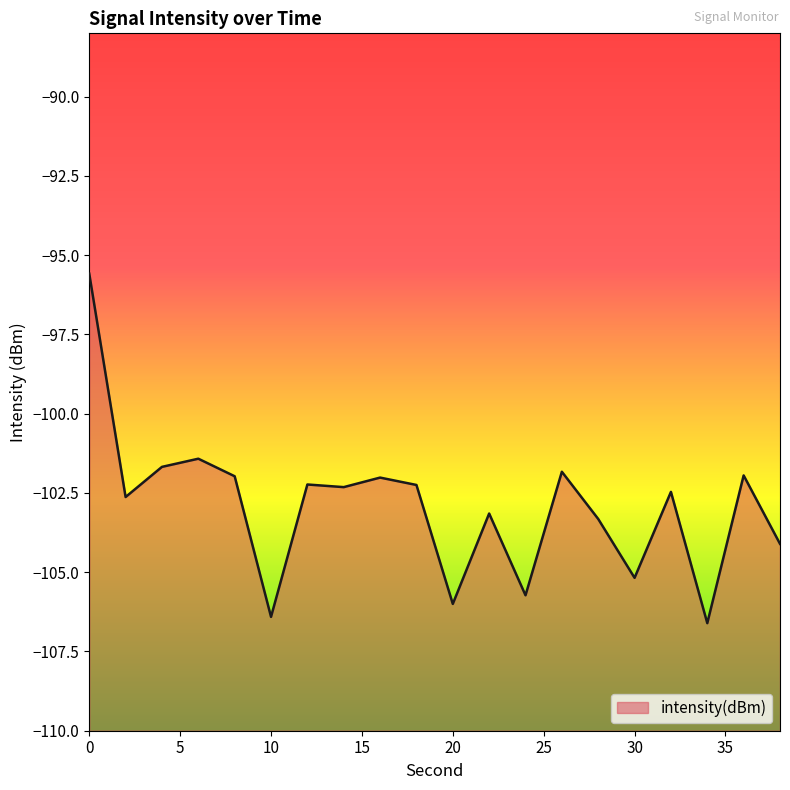

Is it true that the value at 16 is -102.0?

True